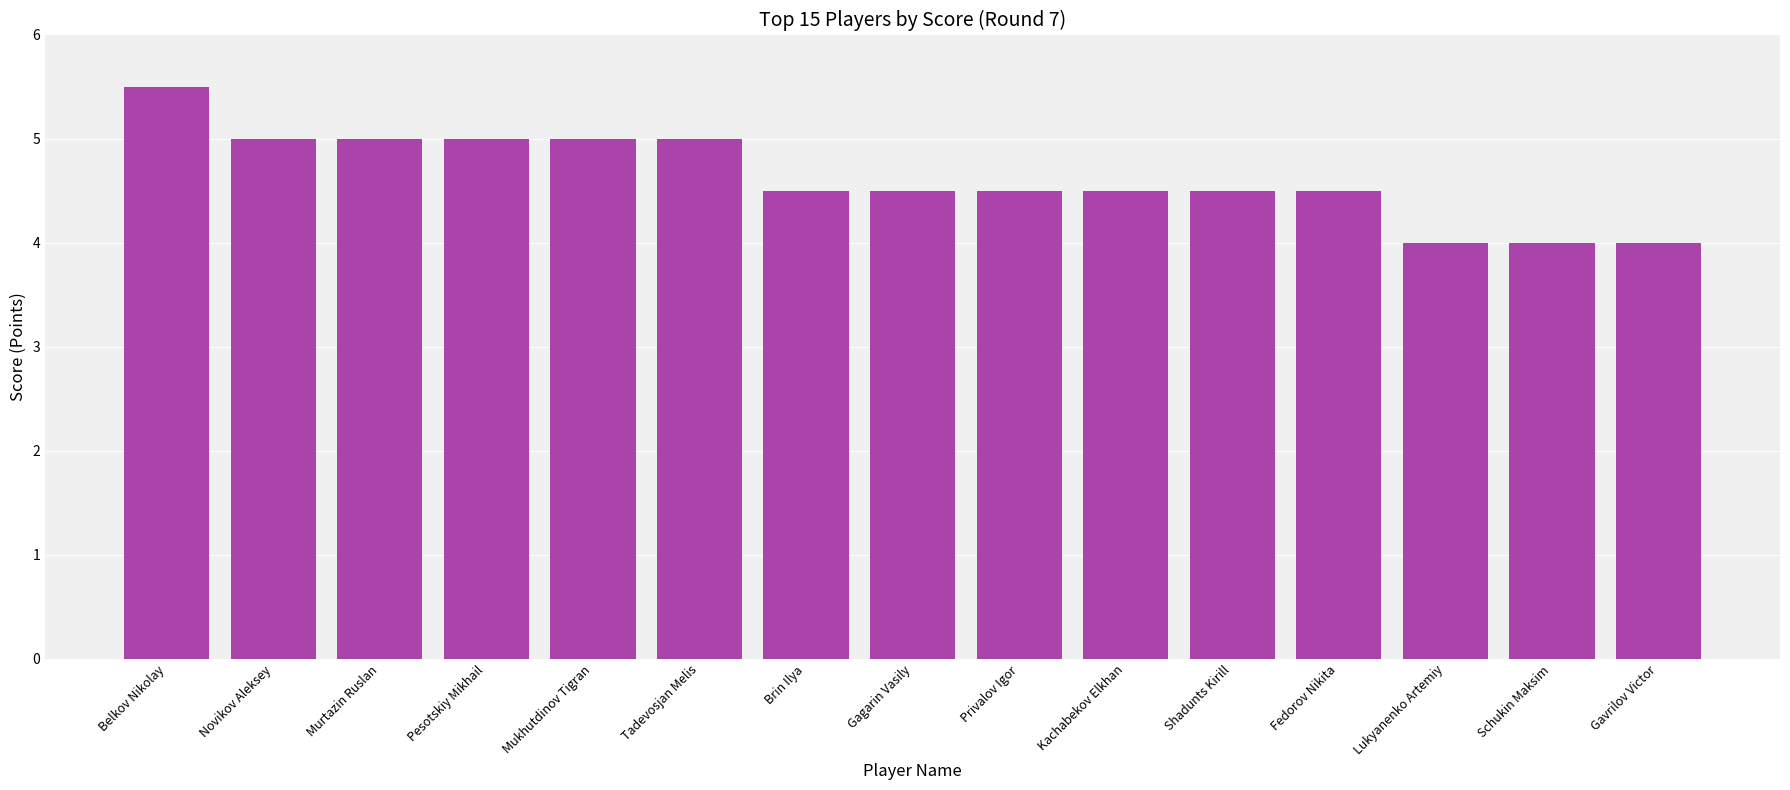

What value does the data have at Privalov Igor?

4.5